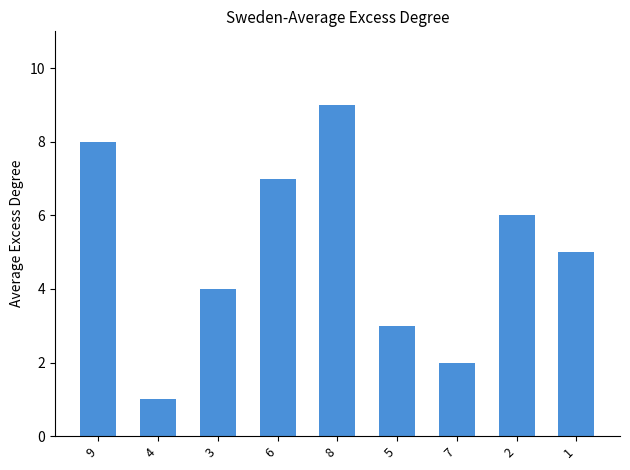

List the labels in order of value, largest first.

8, 9, 6, 2, 1, 3, 5, 7, 4